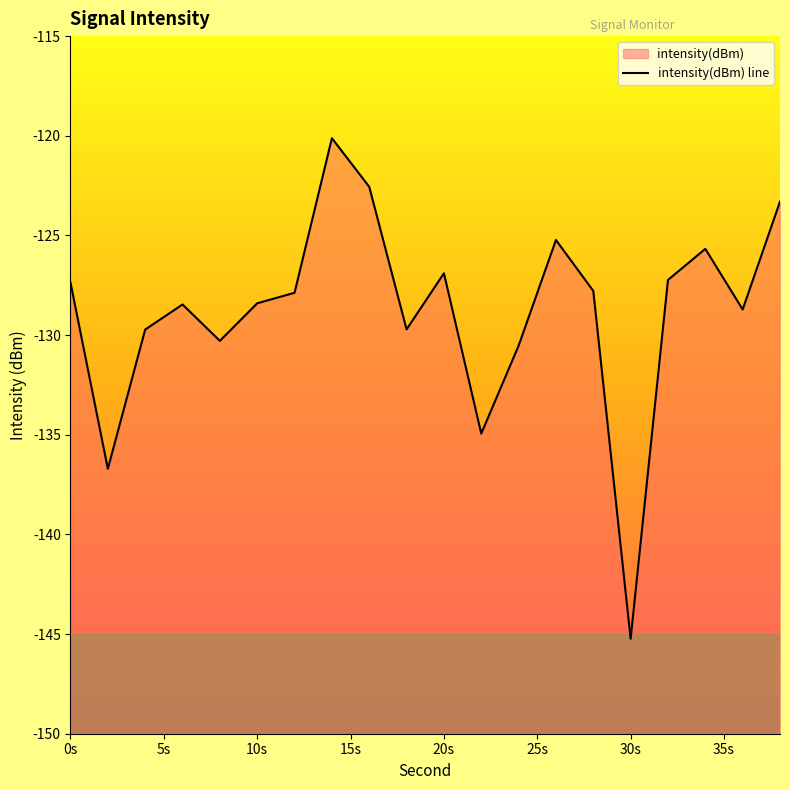

True or false: the data has more than 2 interior local peaks.

True